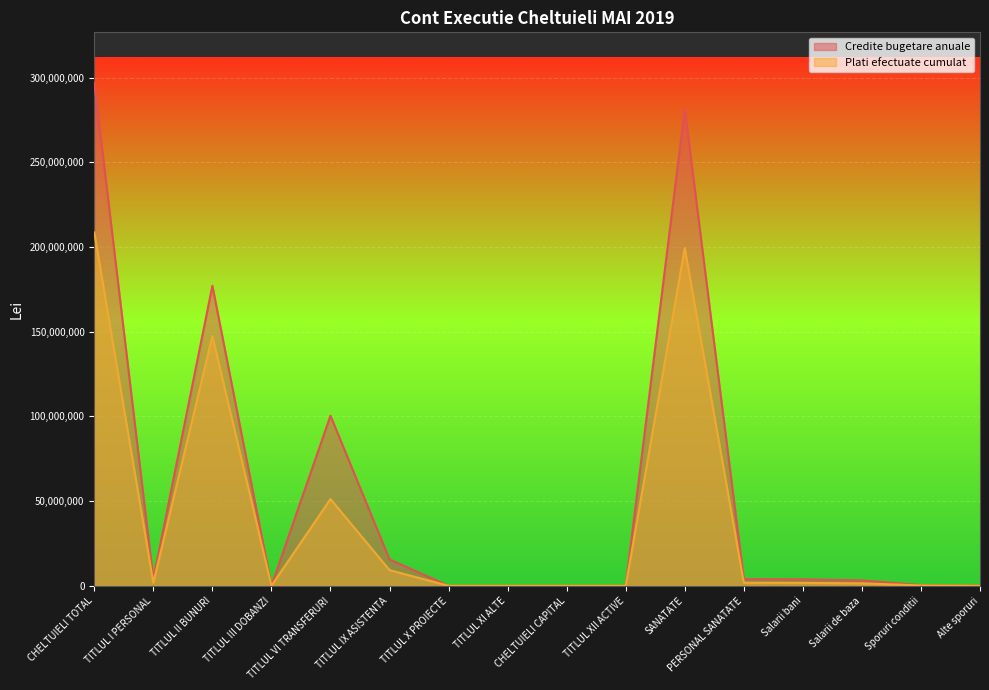

Which has a higher value, TITLUL XII ACTIVE or SANATATE?

SANATATE